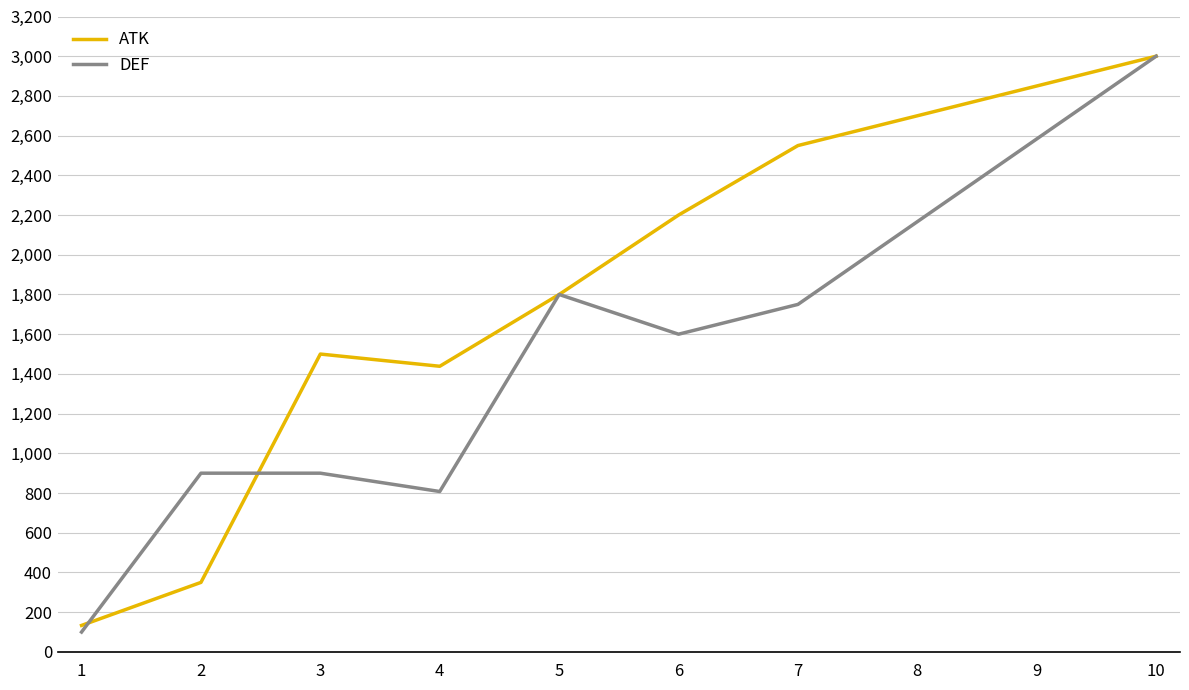

Rank the categories by ATK value from lowest to highest.

1, 2, 4, 3, 5, 6, 7, 10